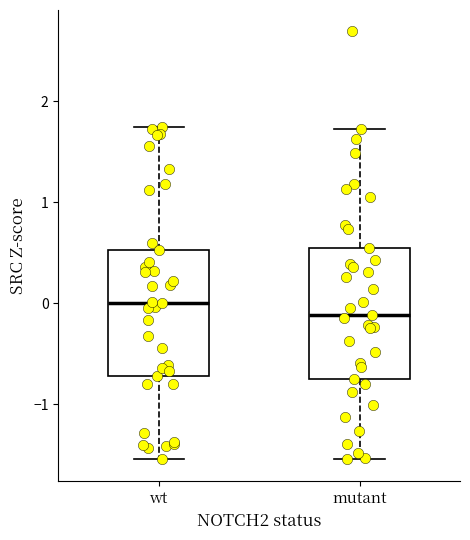

Reading left to right, read every box against the y-axis: the position of its median line, the range the box covers, and the ends of its whiskers. The values are not printed on the chart, so give them approximately, as read against the axis.

wt: median 0.0, box -0.7 to 0.5, whiskers -1.5 to 1.8
mutant: median -0.1, box -0.8 to 0.5, whiskers -1.5 to 1.7